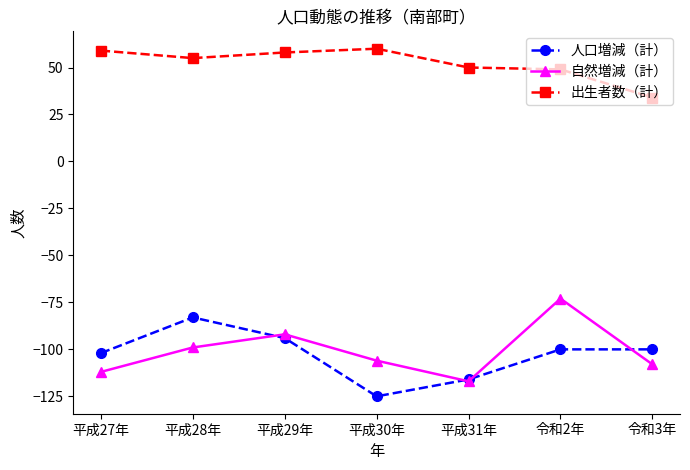

Is the value of 人口増減（計） at 平成29年 greater than the value of 出生者数（計） at 平成28年?

No